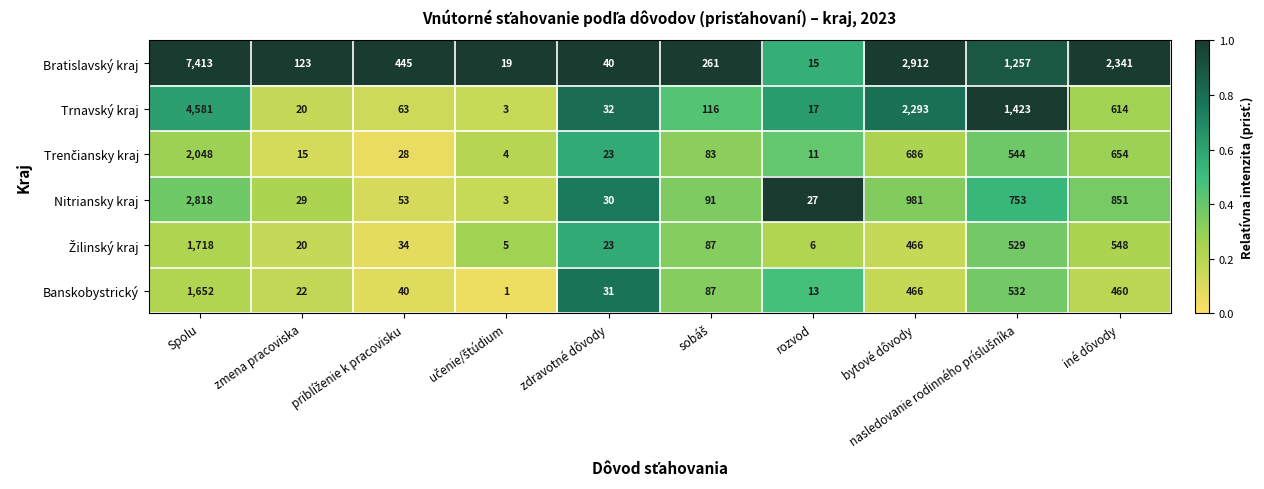

Which series has the largest range (max minus min)?

Bratislavský kraj